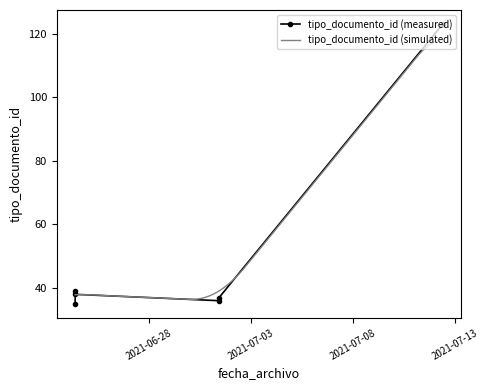

Reading left to right, what are all the values shown in this chart?

2021-06-24 09:18:55=35	2021-06-24 09:22:48=38	2021-07-01 10:26:30=36	2021-06-24 09:18:55=39	2021-07-12 09:12:01=123	2021-07-01 10:26:30=37